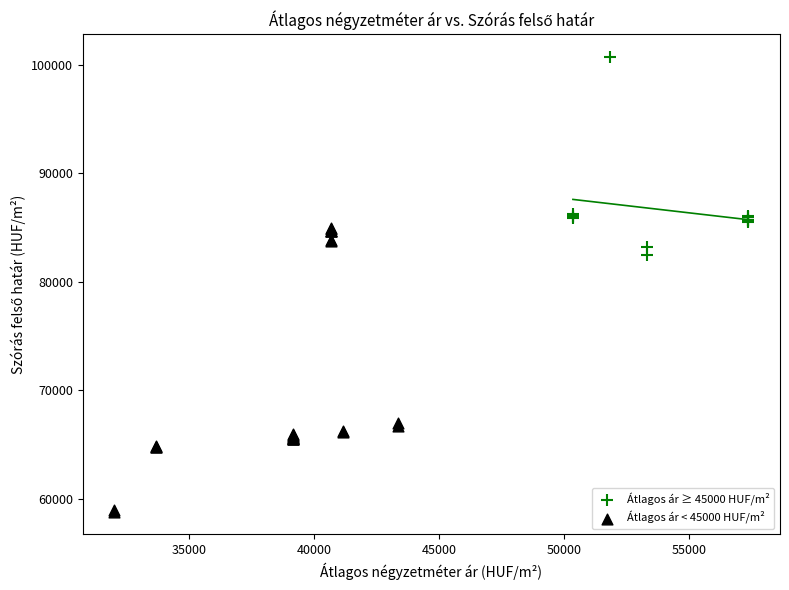

Which series has the largest Y range (max minus min)?

Átlagos ár < 45000 HUF/m²